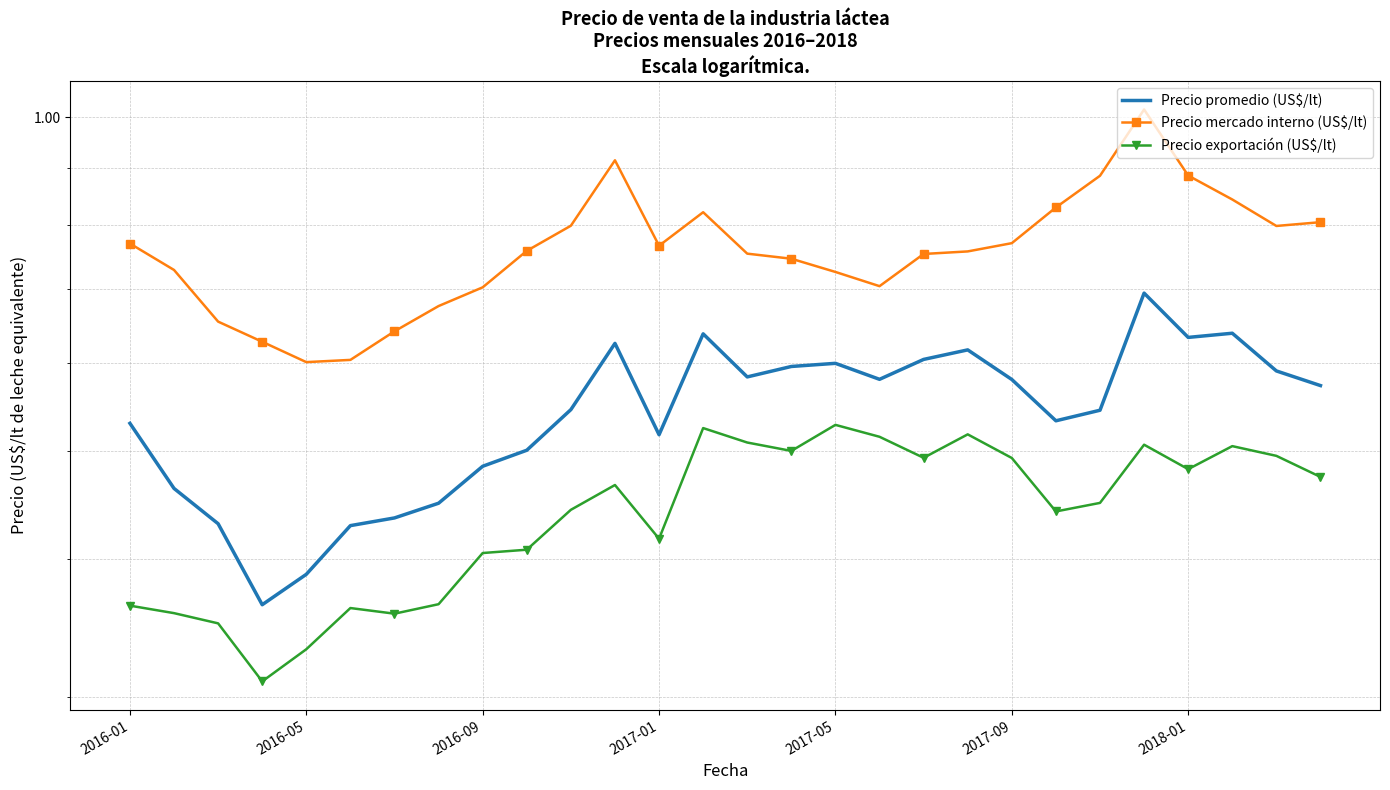

True or false: Precio mercado interno (US$/lt) has a value of 0.8 at 27.

True